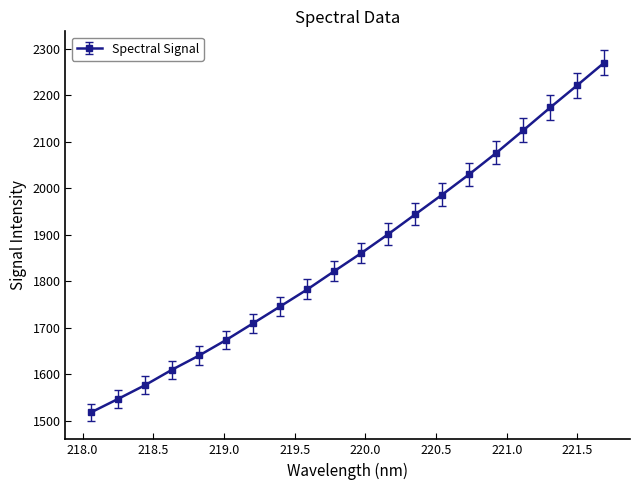

What is the greatest value displayed?

2269.8